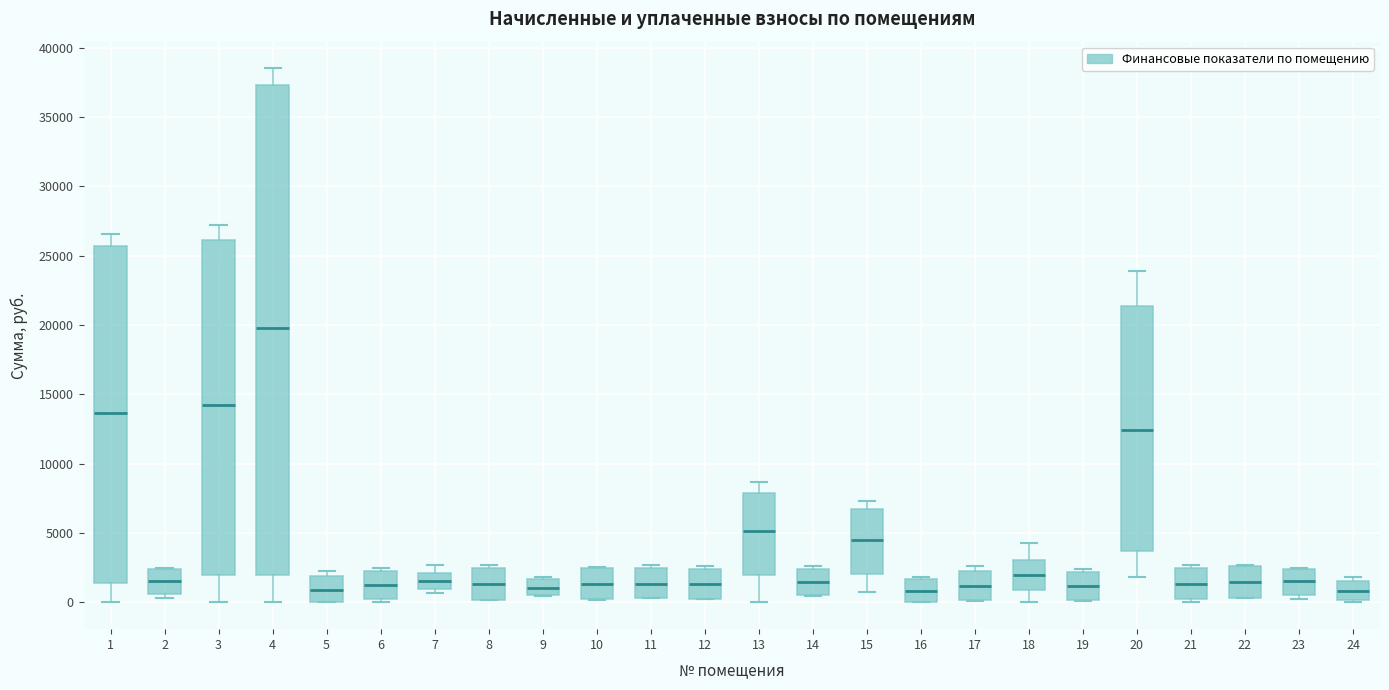

Comparing the boxes themselves (not the whiskers), which one is the tallest?

4